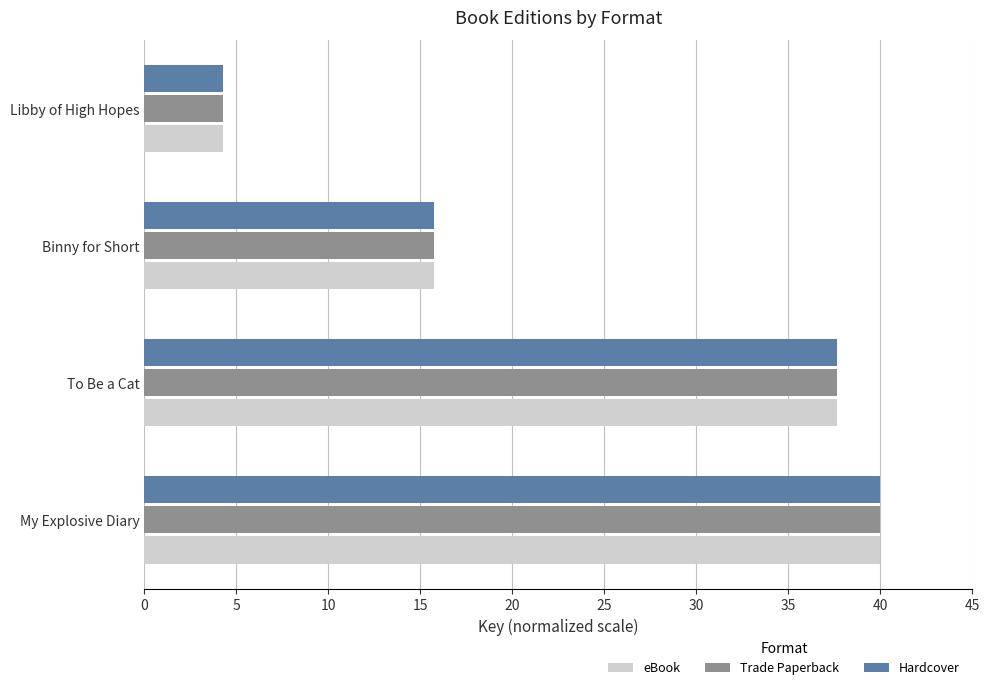

True or false: Hardcover has a value of 14.2 at My Explosive Diary.

False